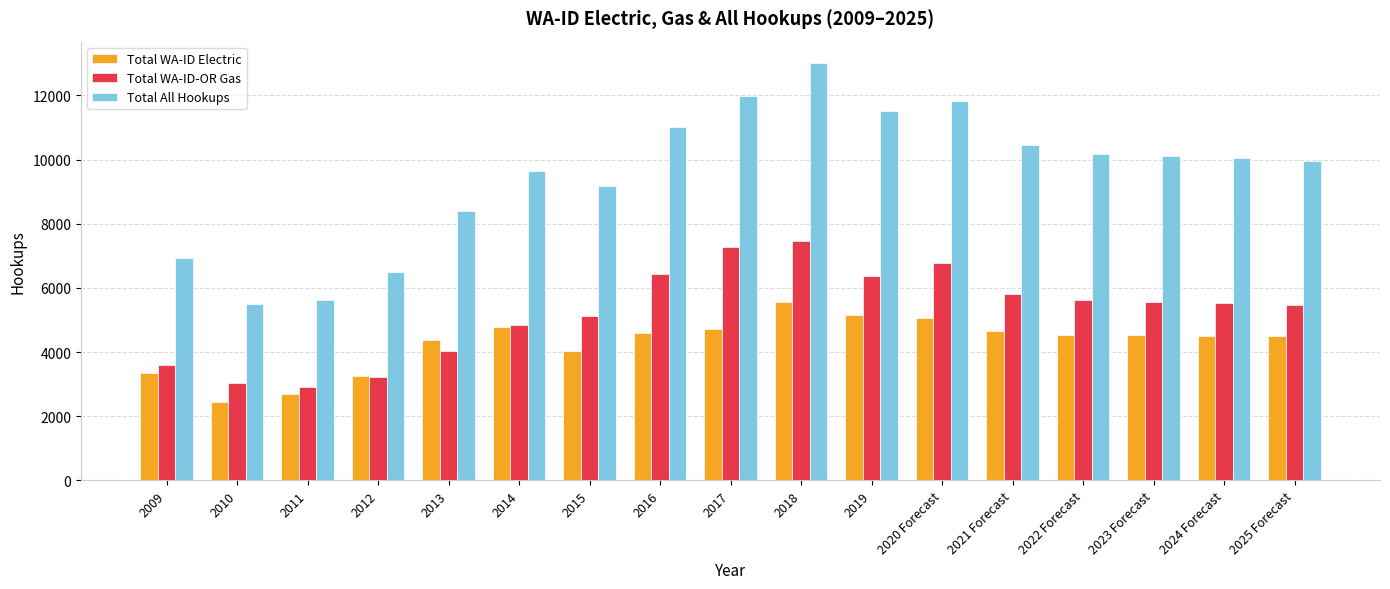

How many groups of bars are there?

17